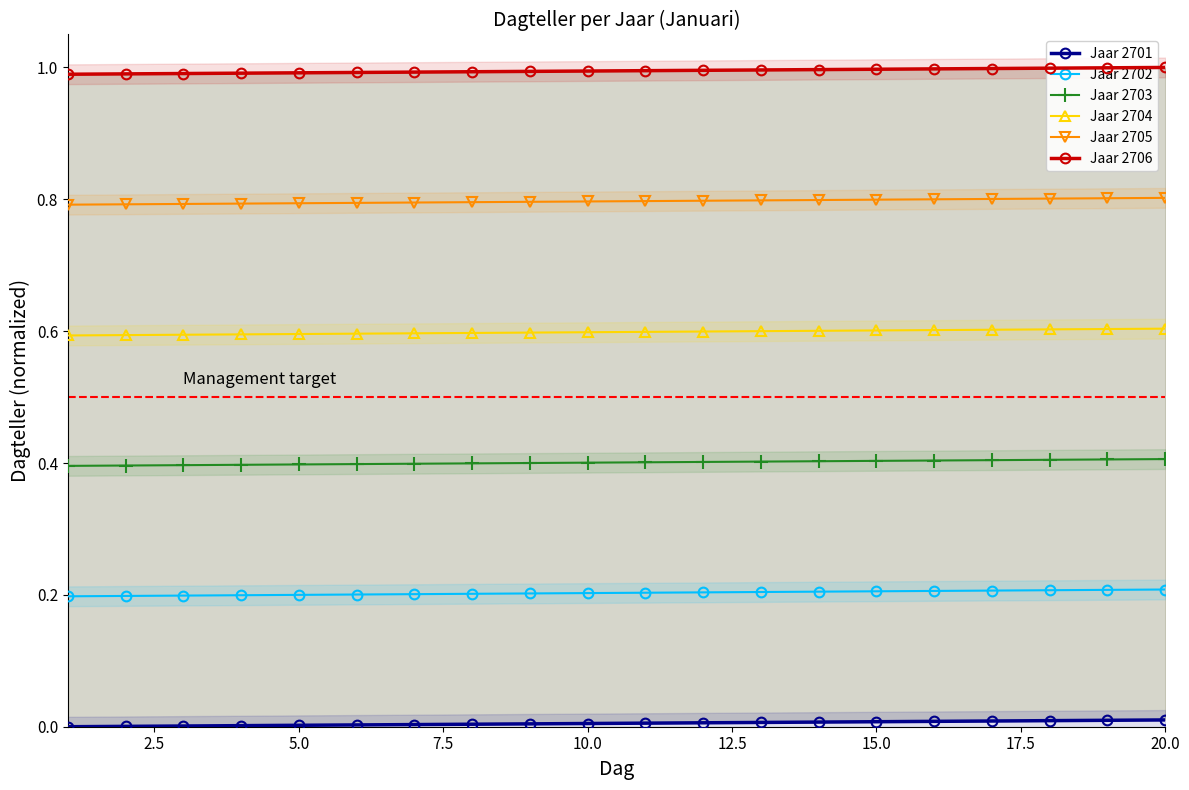

What is the minimum value for Jaar 2702?

0.2